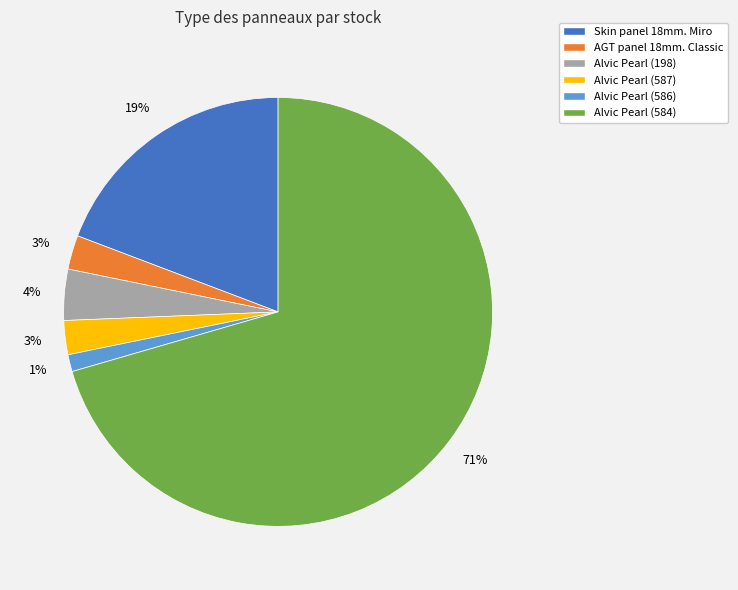

True or false: Alvic Pearl (587) accounts for 9% of the total.

False